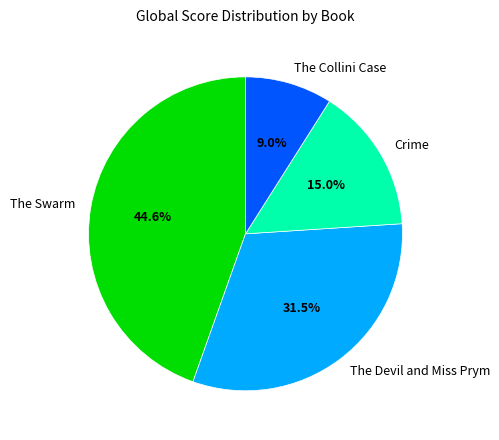

Which slice is the smallest?

The Collini Case